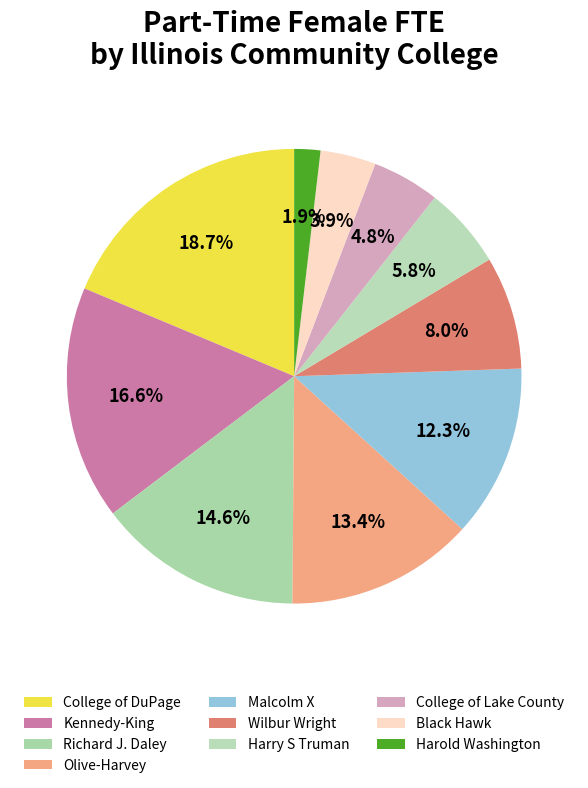

Which has a higher value, Richard J. Daley or Harry S Truman?

Richard J. Daley